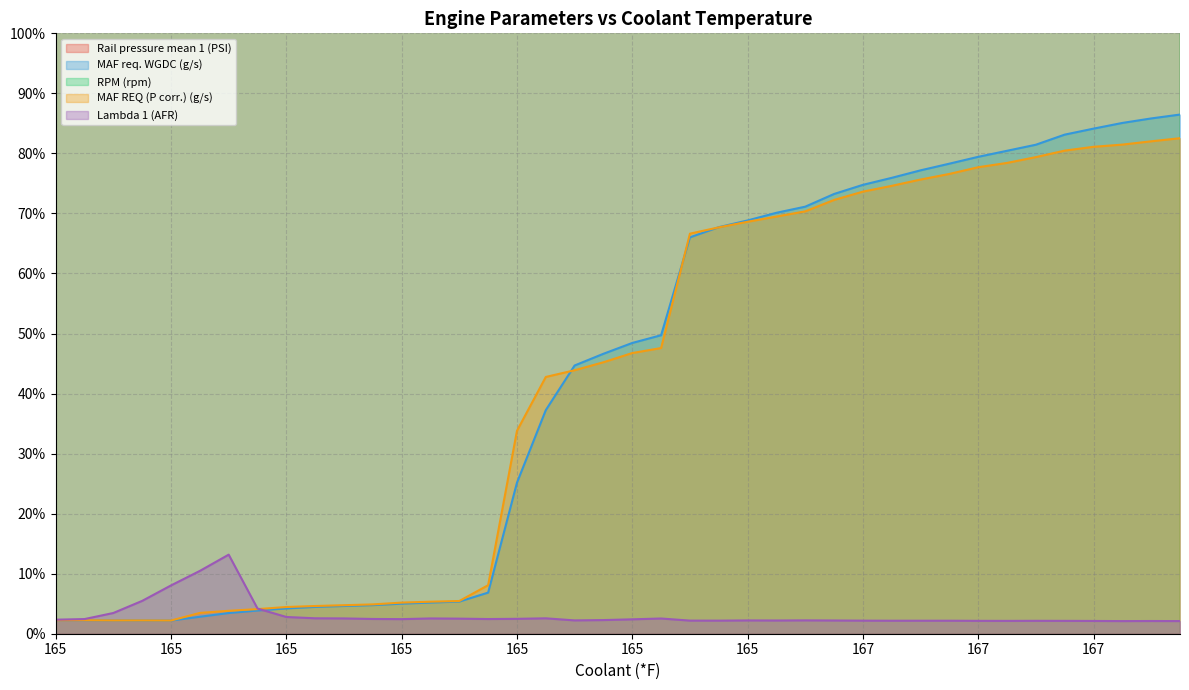

Rank the series by their maximum value, from lowest to highest.

Lambda 1 (AFR), MAF REQ (P corr.) (g/s), MAF req. WGDC (g/s), Rail pressure mean 1 (PSI), RPM (rpm)